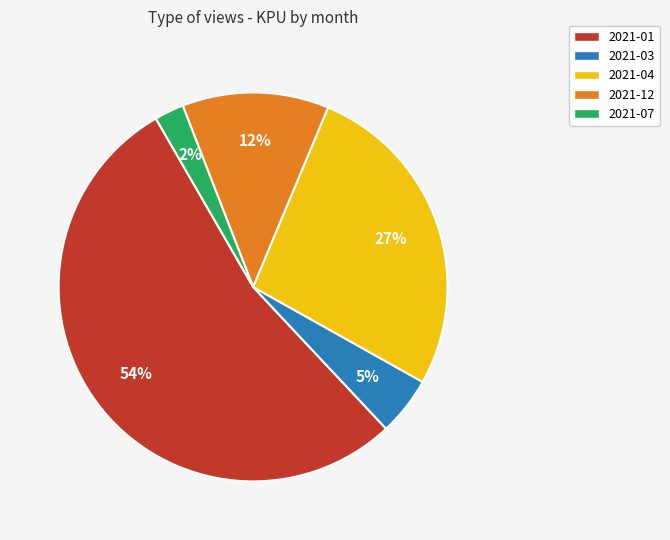

Rank the categories by value from highest to lowest.

2021-01, 2021-04, 2021-12, 2021-03, 2021-07